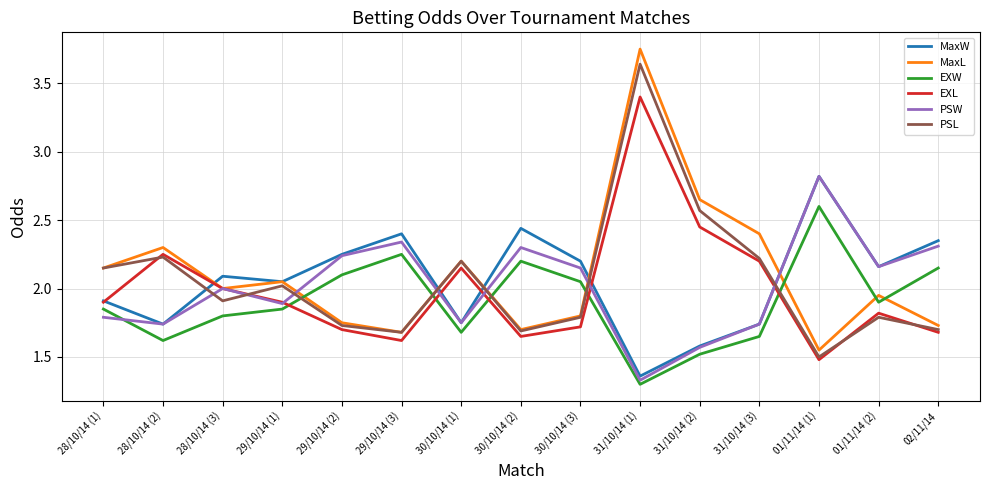

The MaxL series shows 0.8 at 02/11/14. True or false?

False